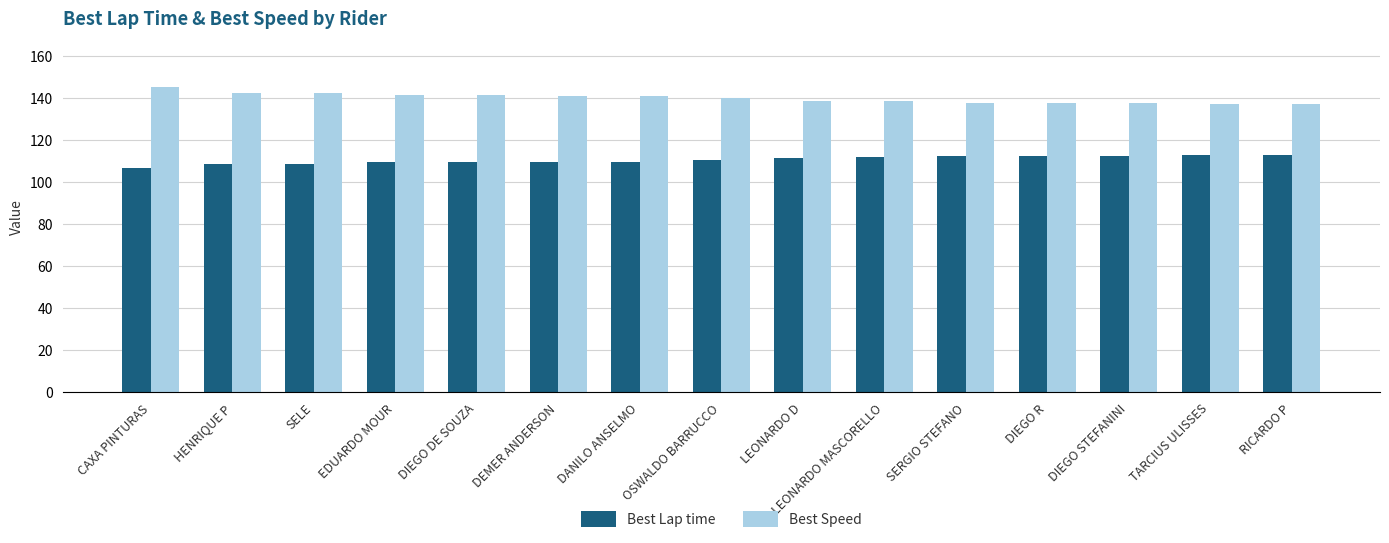

What is the minimum value for Best Lap time?

106.7